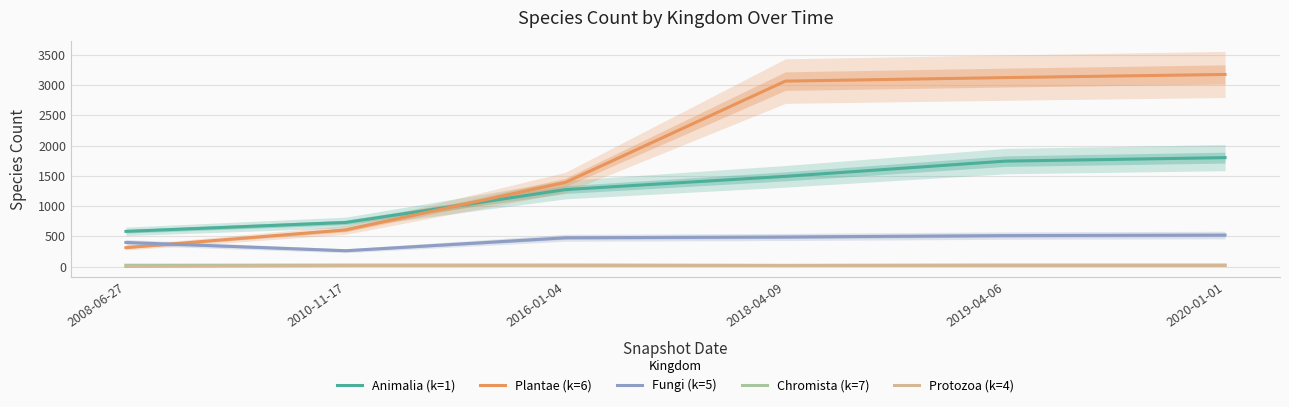

Count the number of data series in this chart.

5